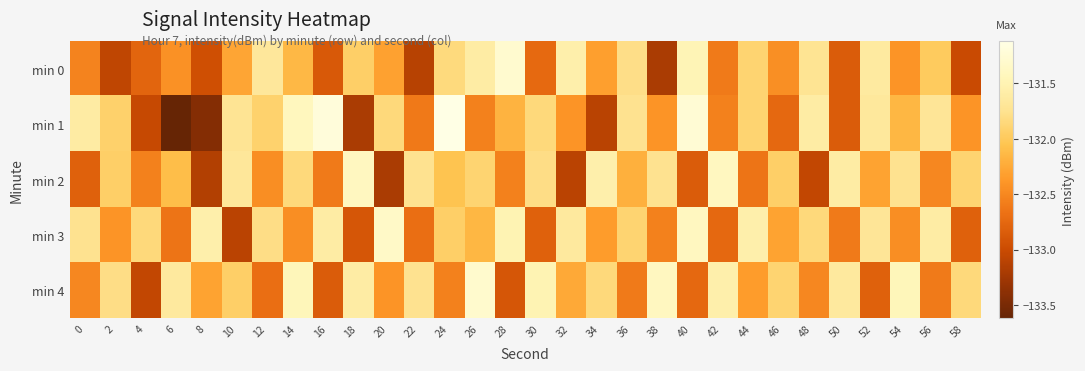

What is the total value across all series at 50?

-661.5